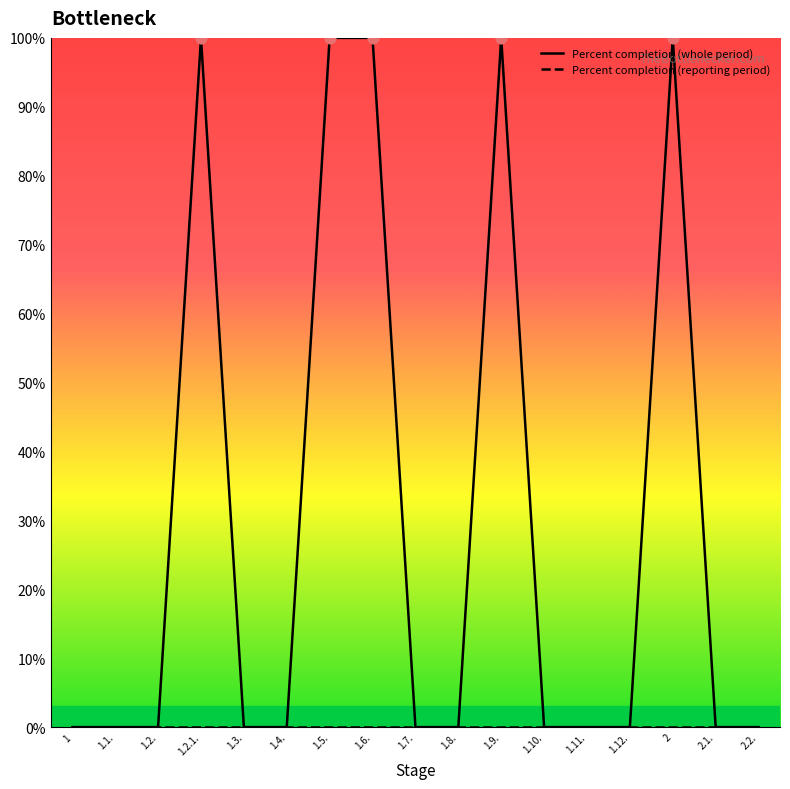

At how many categories does at least one series exceed 5?

5